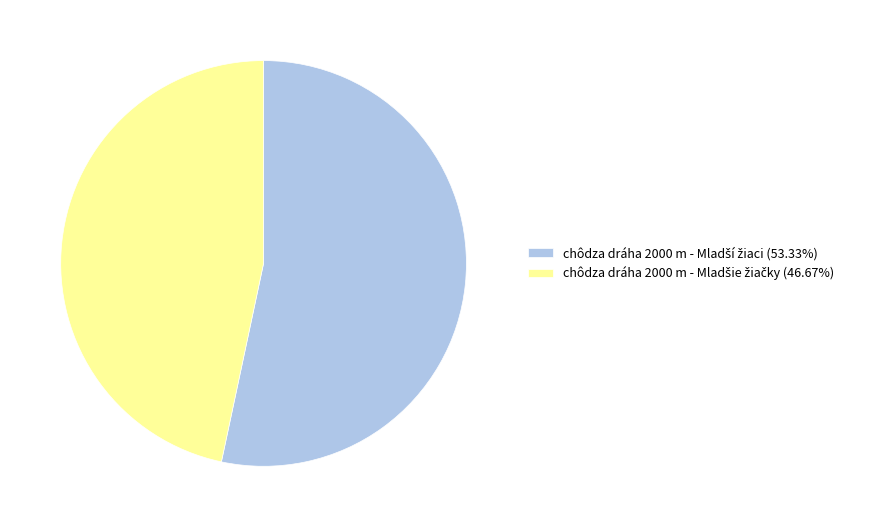

Is there any slice that represents more than half of the pie?

Yes